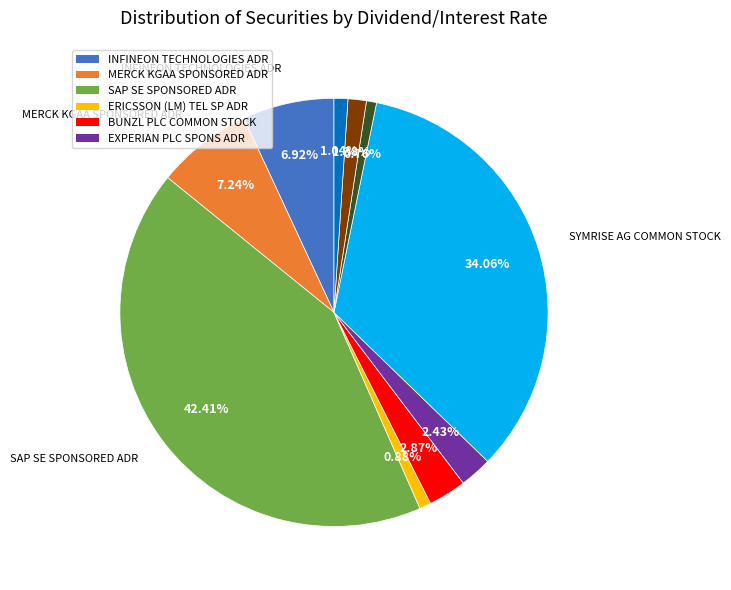

How many segments does this pie chart have?

10